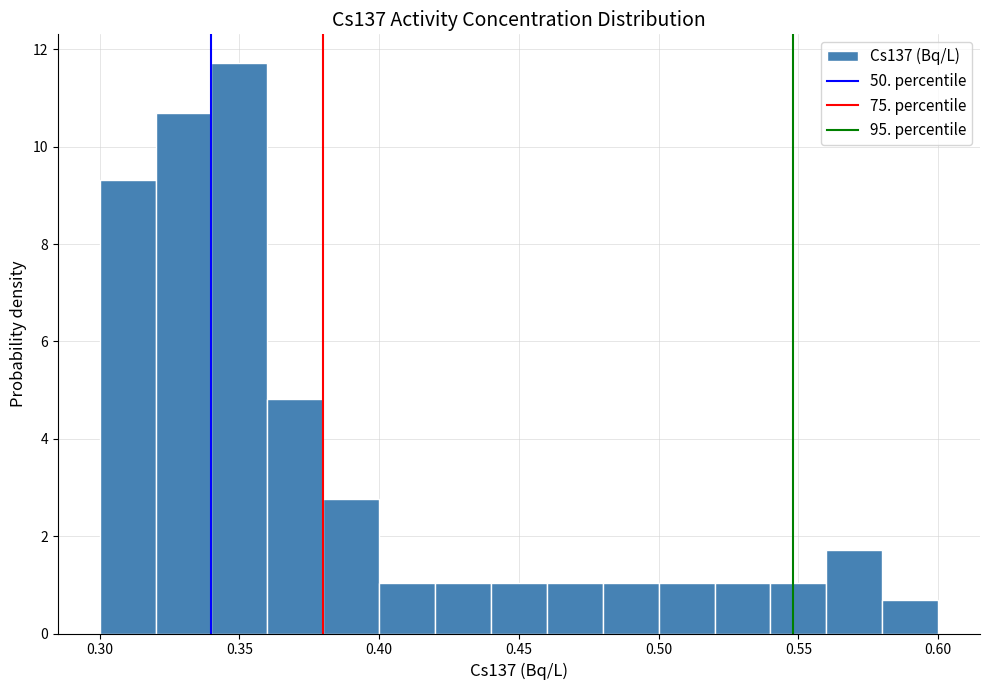

How tall is the bar that spans 0.48 to 0.50 on the x-axis? The values are not printed on the chart, so give them approximately, as read against the axis.

1.0